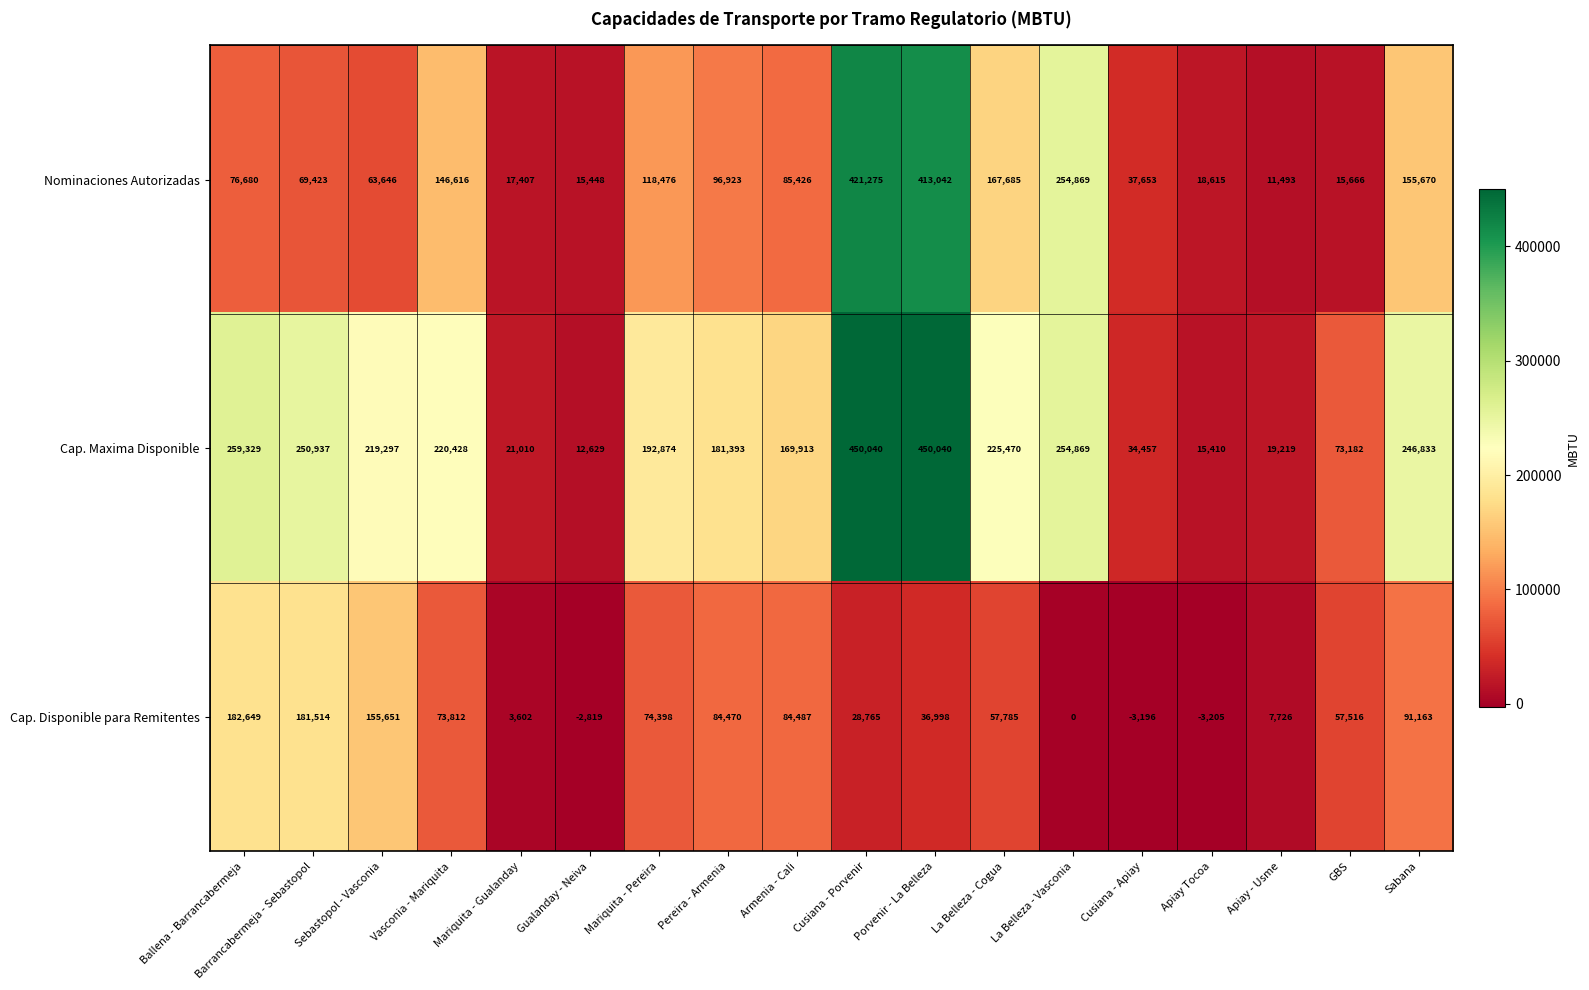

How many data points does each series have?

18